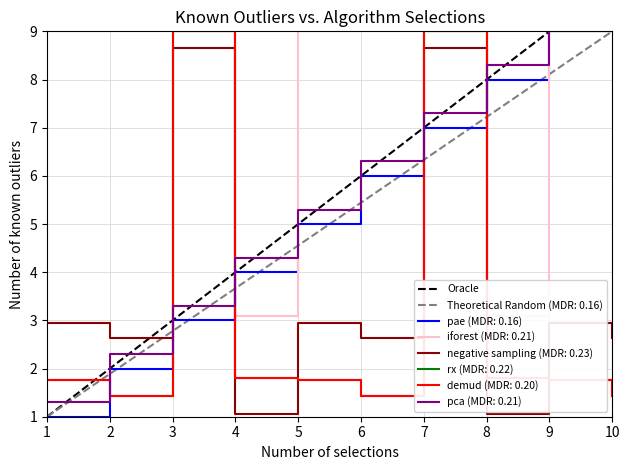

Where does the pca (MDR: 0.21) series first go above 6?

6